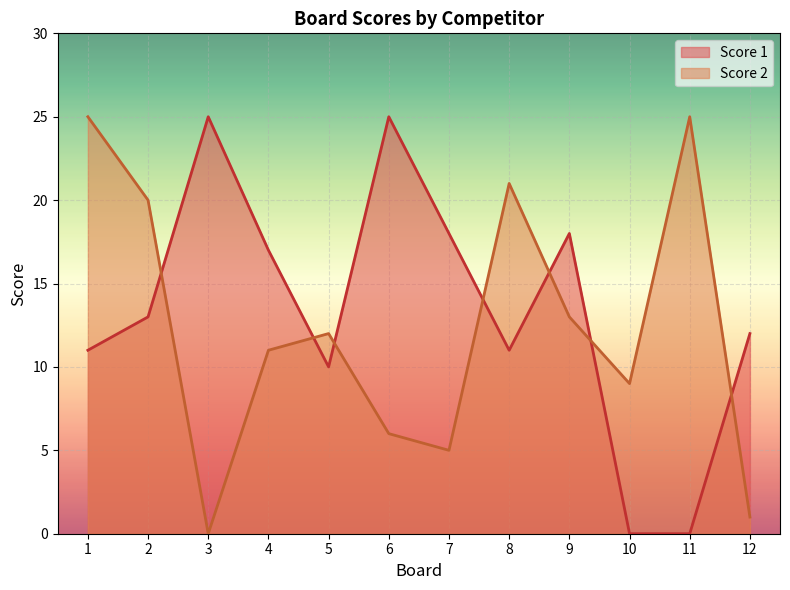

At which category is the sum across all series the highest?

1